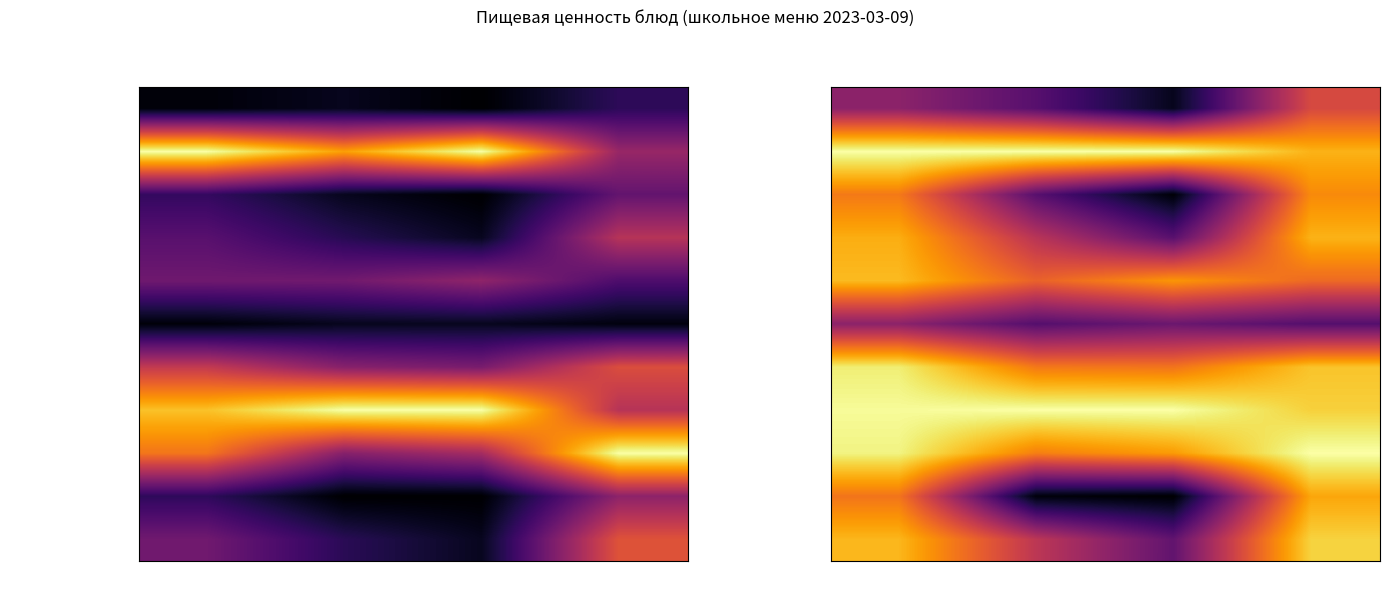

Which series changed the most between Калорийность and Белки?

сок (обед)